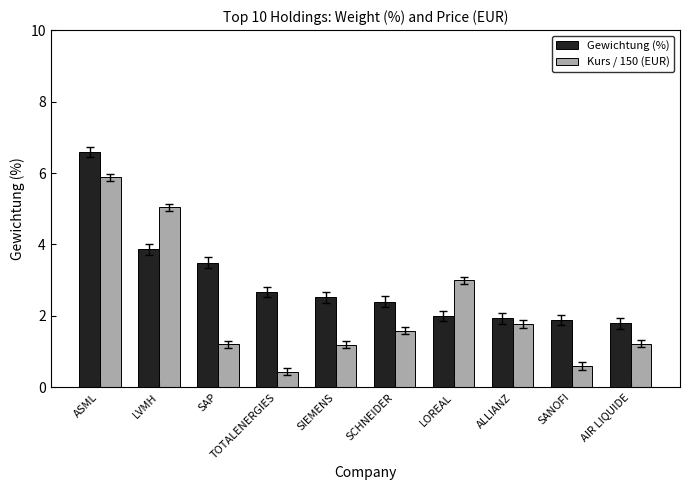

What is the spread (max minus min) of values at ASML?

0.7